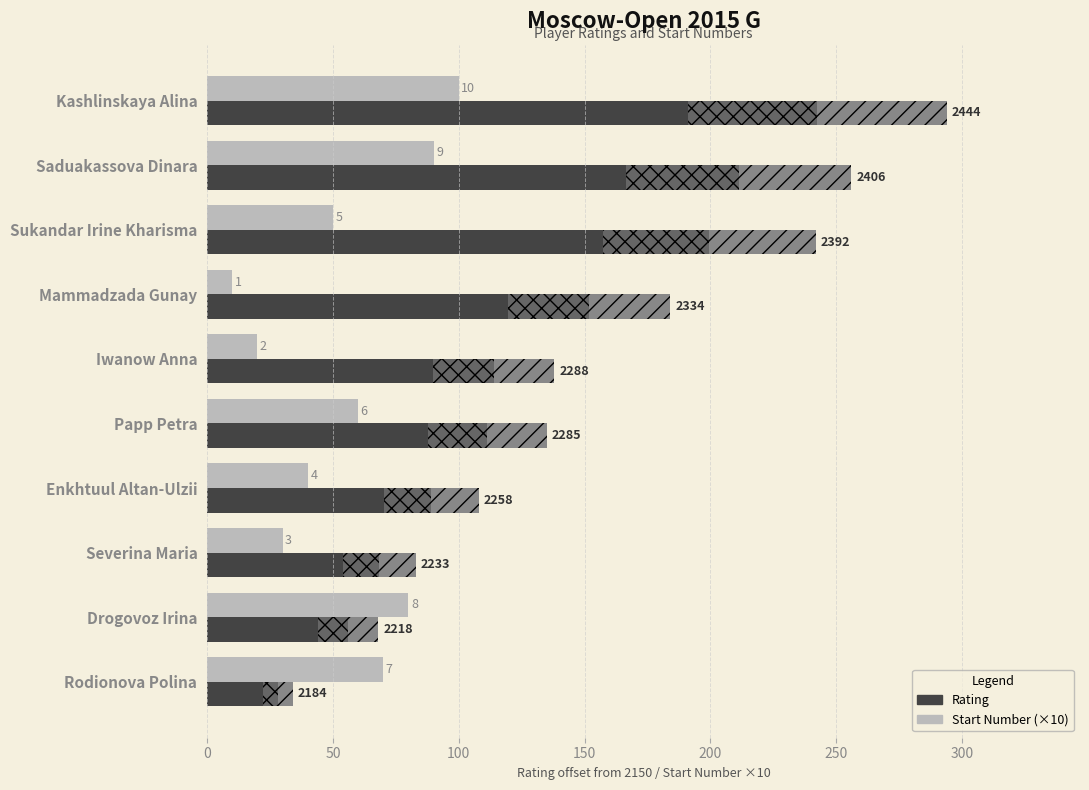

Between Kashlinskaya Alina and Severina Maria, which series saw the biggest shift?

Rating